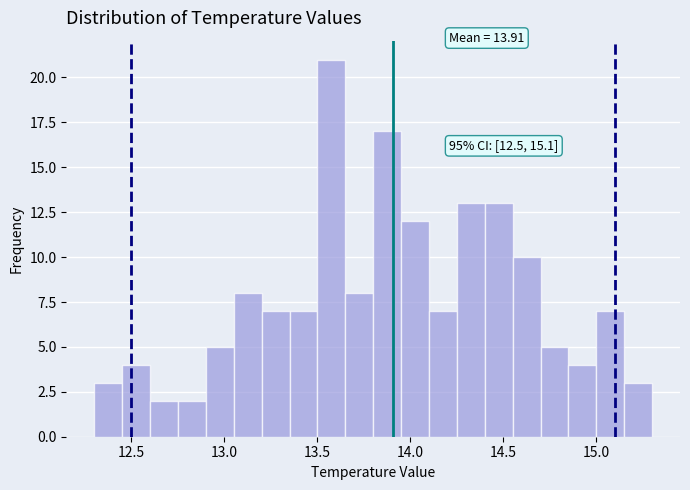

Read against the x-axis, roughly where is the centre of the tallest bar?

13.60